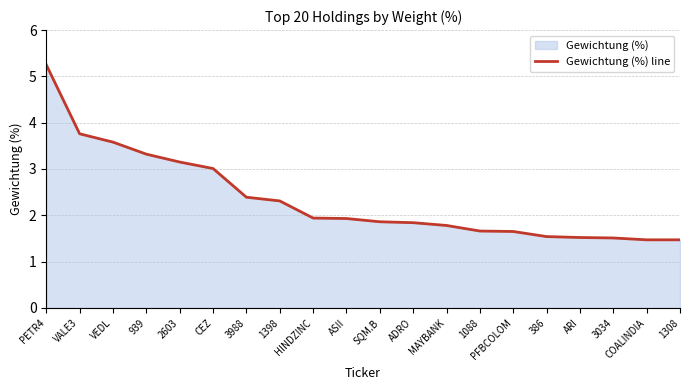

Which category has the highest value across all series?

PETR4